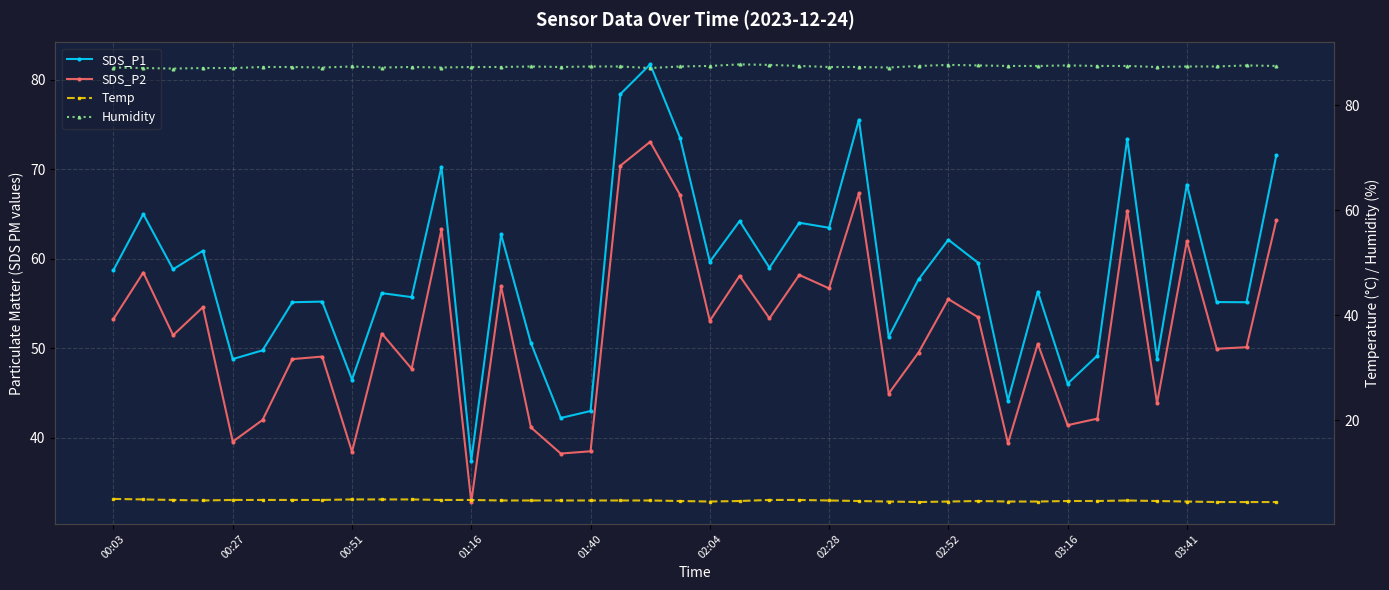

At which category is the sum across all series the highest?

18